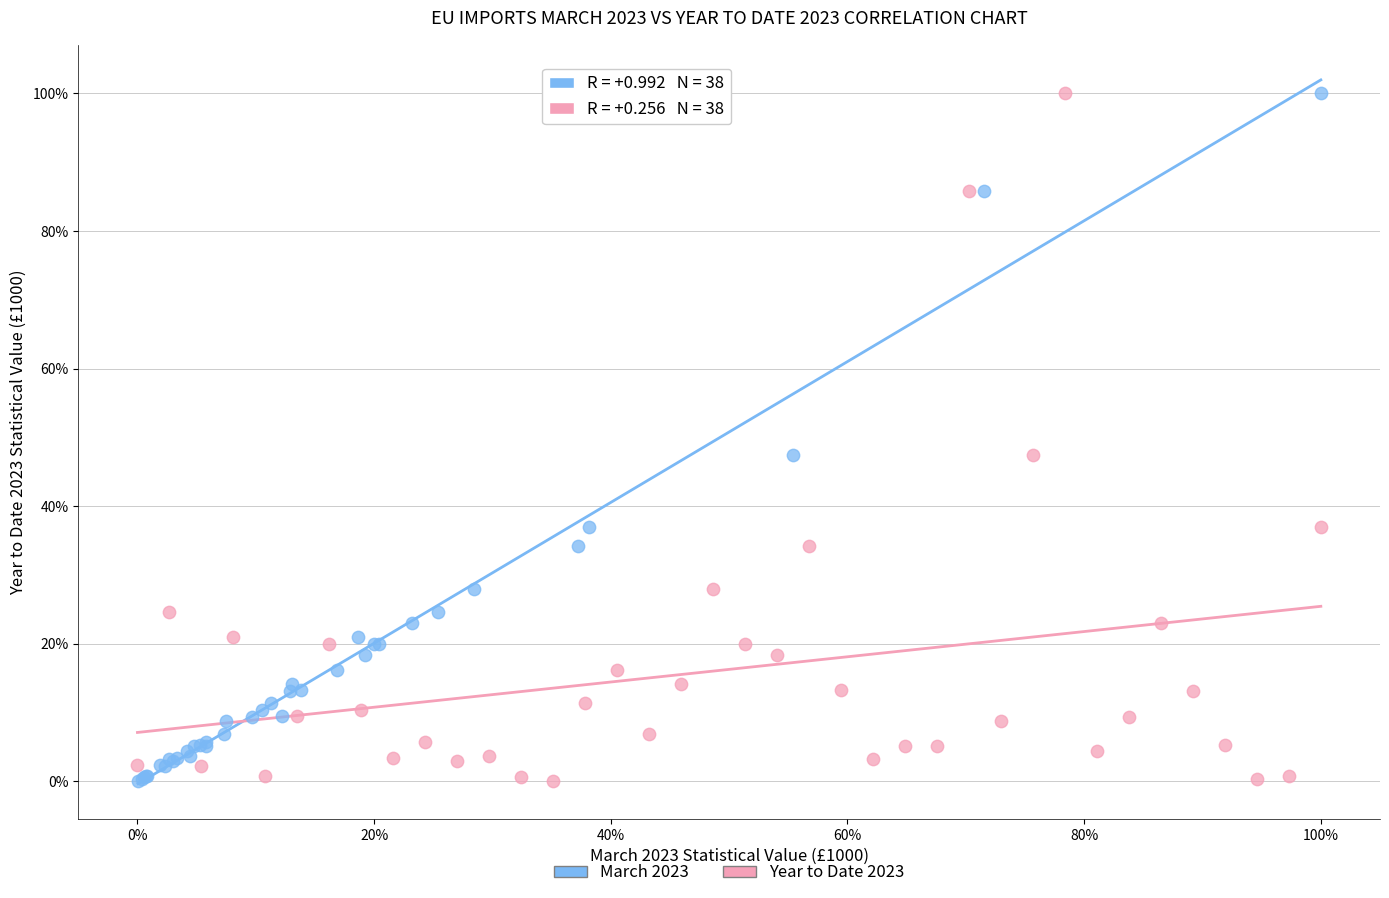

What are all the series names shown in the legend?

March 2023, Year to Date 2023